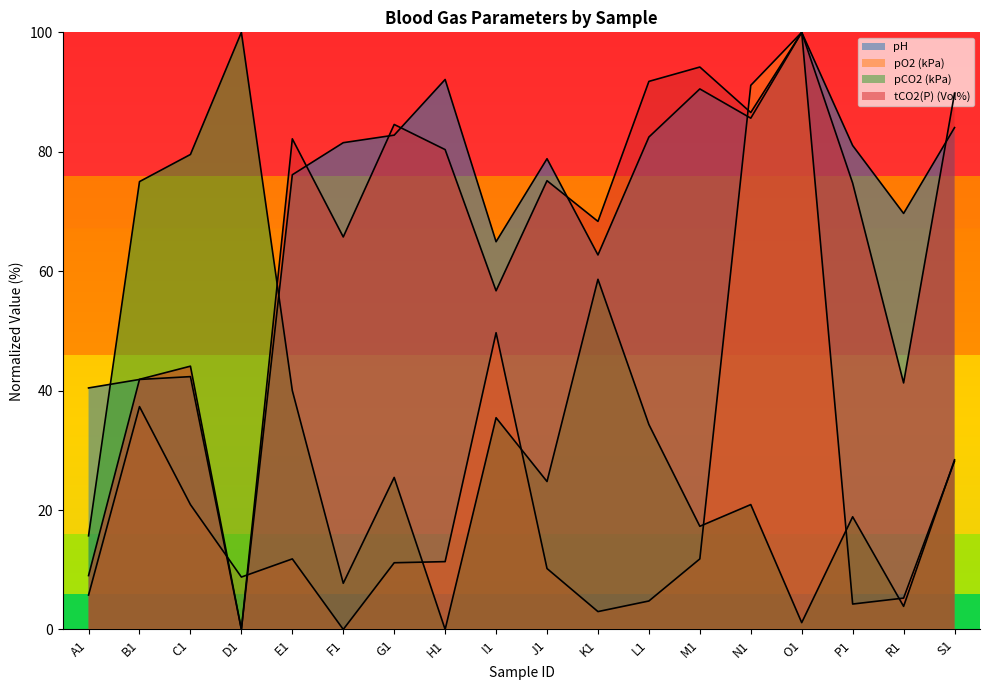

Reading left to right, extract all data points from this chart.

pH: A1=40.4	B1=41.9	C1=42.3	D1=0.0	E1=76.1	F1=81.5	G1=82.8	H1=92.1	I1=64.9	J1=78.8	K1=62.7	L1=82.5	M1=90.5	N1=85.6	O1=100.0	P1=81.0	R1=69.7	S1=84.0
pO2 (kPa): A1=5.8	B1=37.3	C1=20.9	D1=8.8	E1=11.8	F1=0.0	G1=11.2	H1=11.4	I1=49.7	J1=10.2	K1=3.0	L1=4.8	M1=11.8	N1=91.1	O1=100.0	P1=4.3	R1=5.2	S1=28.2
pCO2 (kPa): A1=15.7	B1=75.0	C1=79.5	D1=100.0	E1=40.0	F1=7.7	G1=25.5	H1=0.0	I1=35.5	J1=24.8	K1=58.6	L1=34.3	M1=17.3	N1=20.9	O1=1.1	P1=18.9	R1=3.9	S1=28.4
tCO2(P) (Vol%): A1=9.0	B1=41.9	C1=44.1	D1=0.0	E1=82.2	F1=65.7	G1=84.6	H1=80.4	I1=56.7	J1=75.2	K1=68.3	L1=91.8	M1=94.2	N1=86.6	O1=100.0	P1=74.7	R1=41.3	S1=89.8